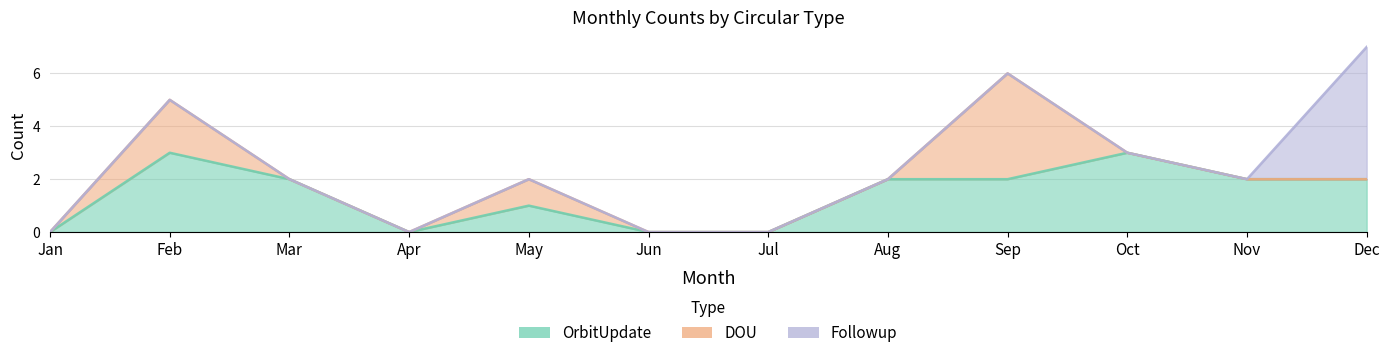

What is the difference between the Followup values at Aug and Dec?

5